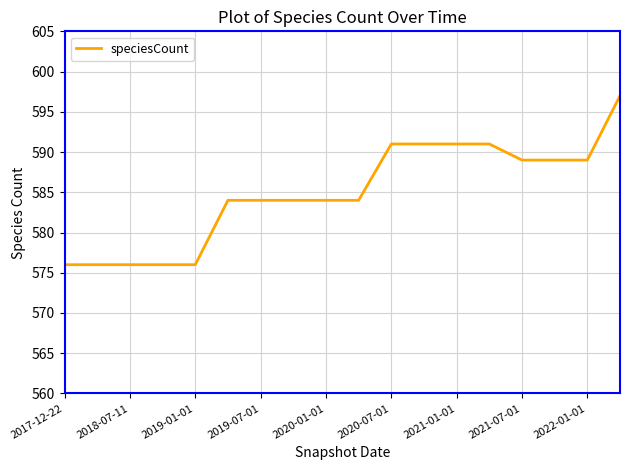

What is the greatest value displayed?

597